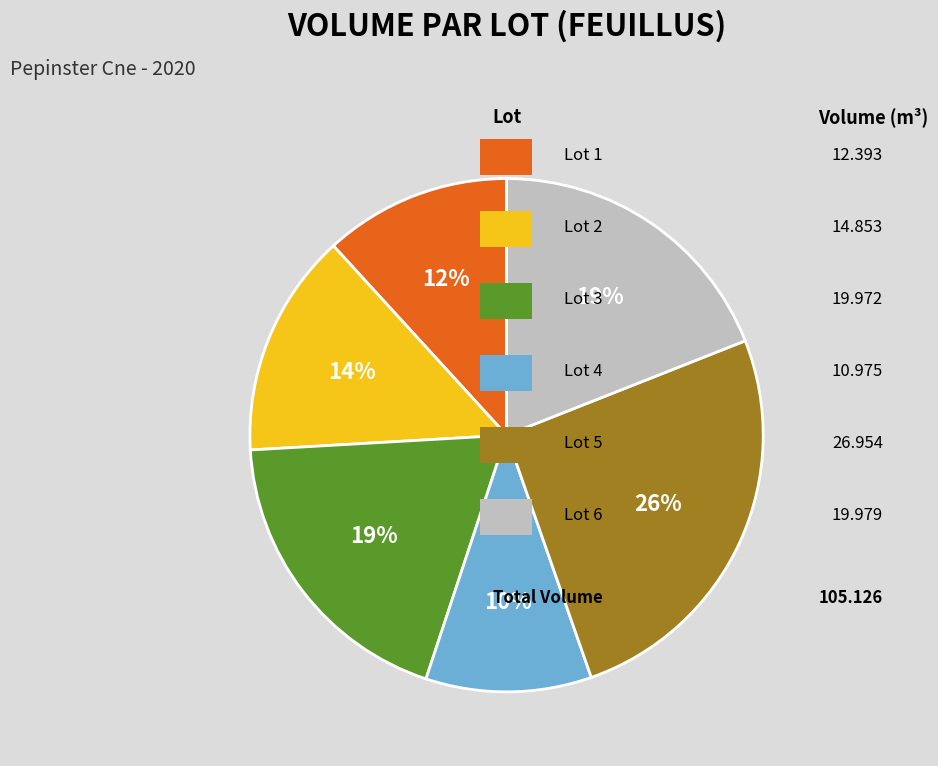

Does any single category account for the majority?

No